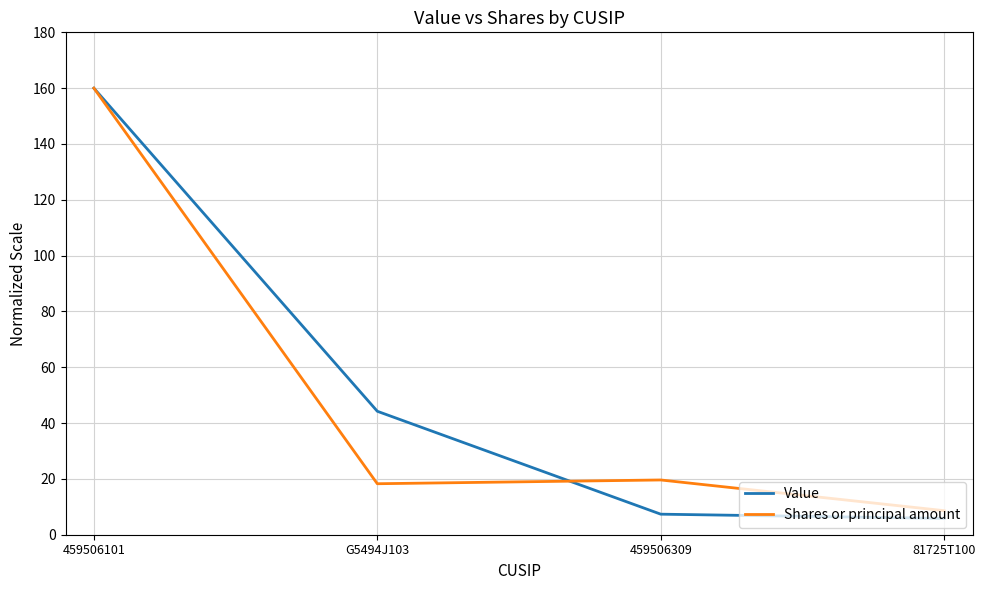

True or false: Value has more than 0 points higher than both neighbors.

False